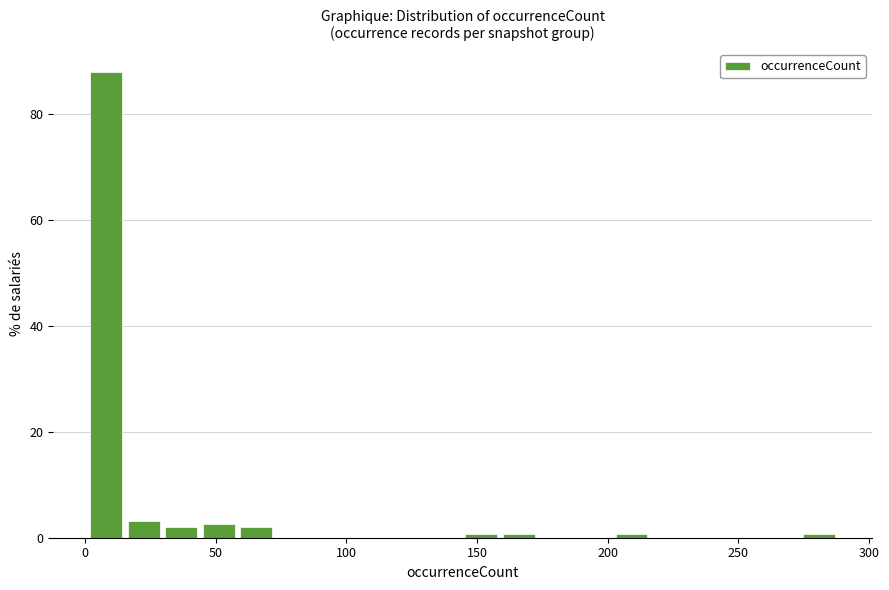

Around what value on the x-axis is the tallest bar? Give the approximate position of its centre, as read against the axis.

10